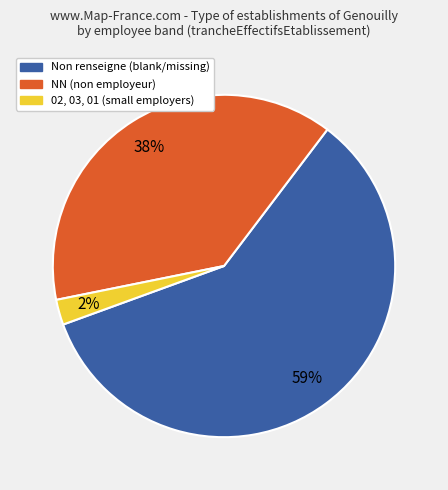

Does any single category account for the majority?

Yes